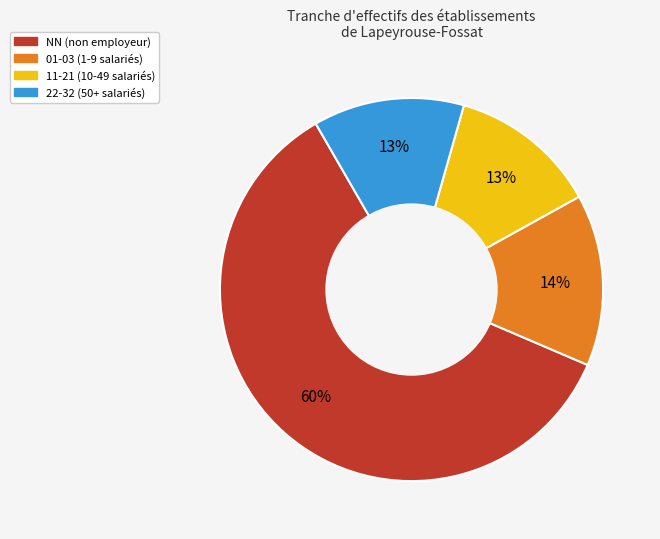

How many slices are in this pie chart?

4